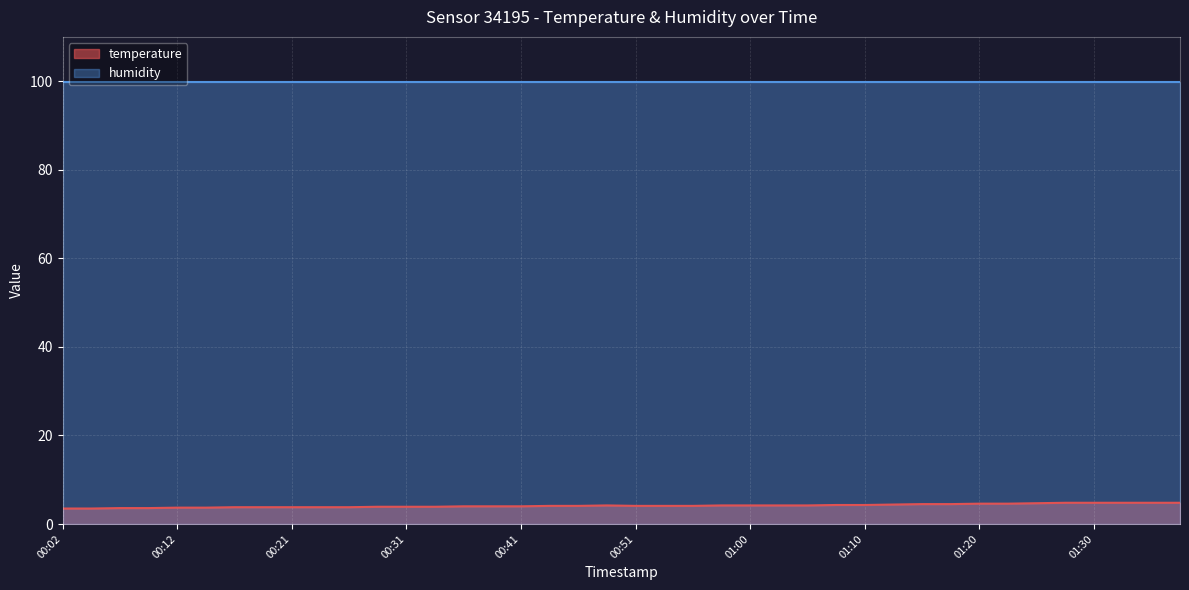

At which label is the value closest to 4?

00:36